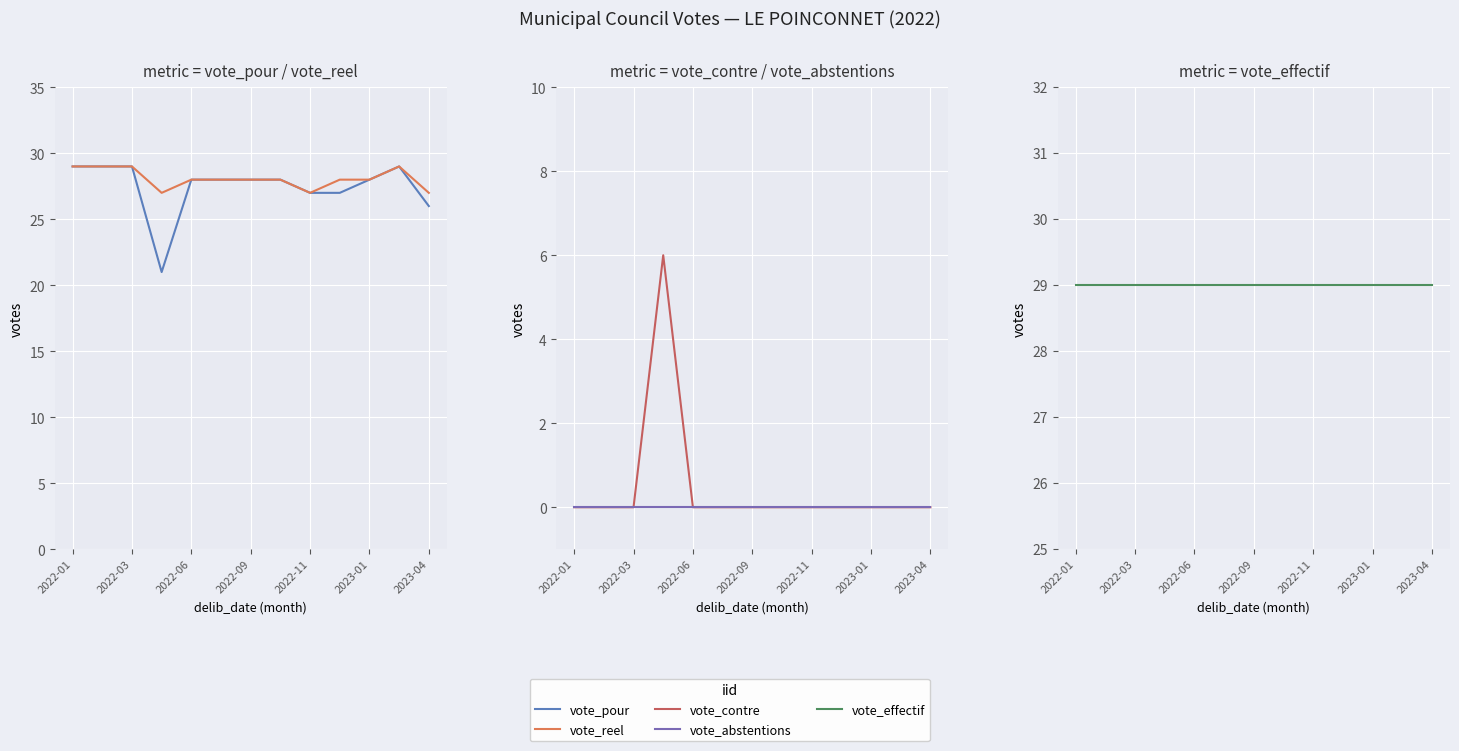

True or false: vote_effectif and vote_reel cross at least once.

False